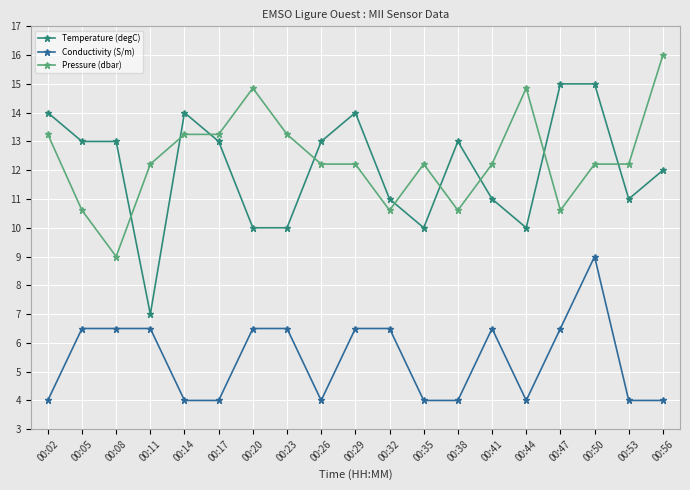

The value of Temperature (degC) at 00:53 is 14.5. True or false?

False